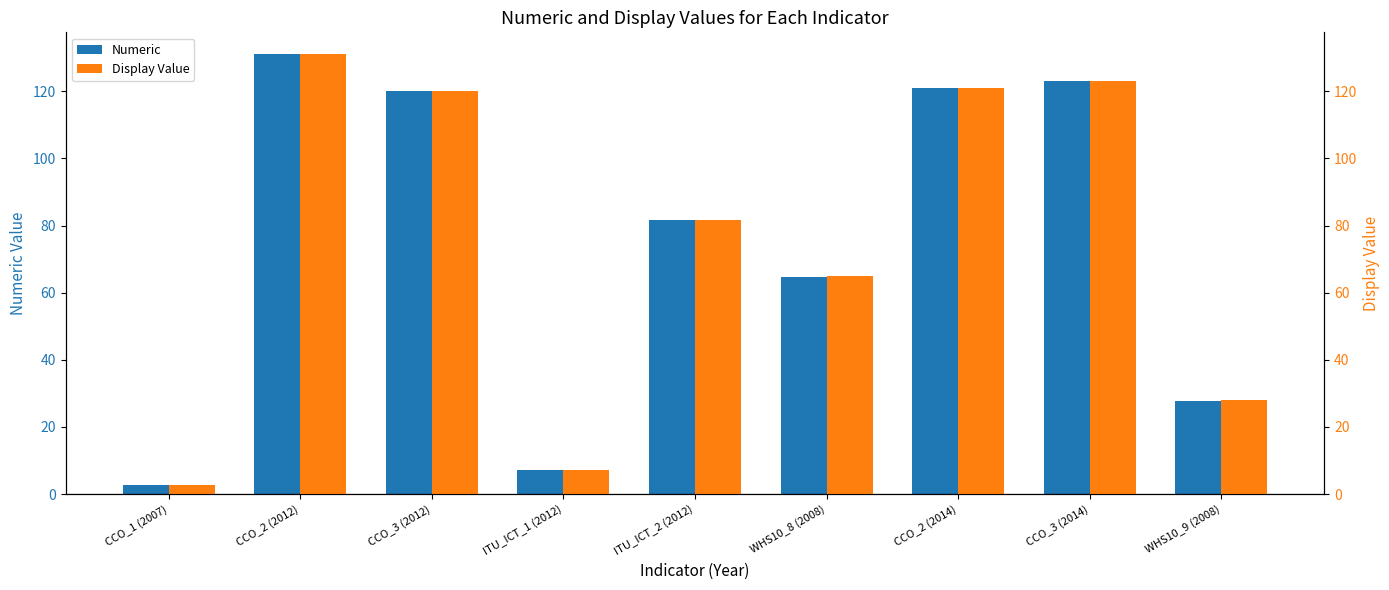

Reading left to right, extract all data points from this chart.

Numeric: 2.8	131.0	120.0	7.1	81.6	64.6	121.0	123.0	27.8
Display Value: 2.8	131.0	120.0	7.1	81.6	65.0	121.0	123.0	28.0